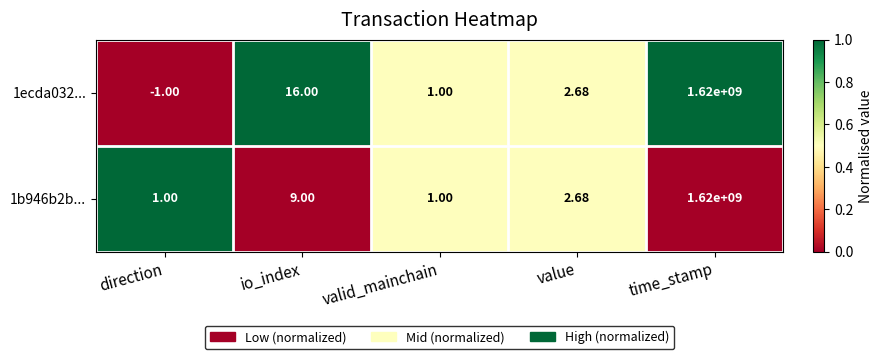

At which category does the chart reach its minimum across all series?

direction